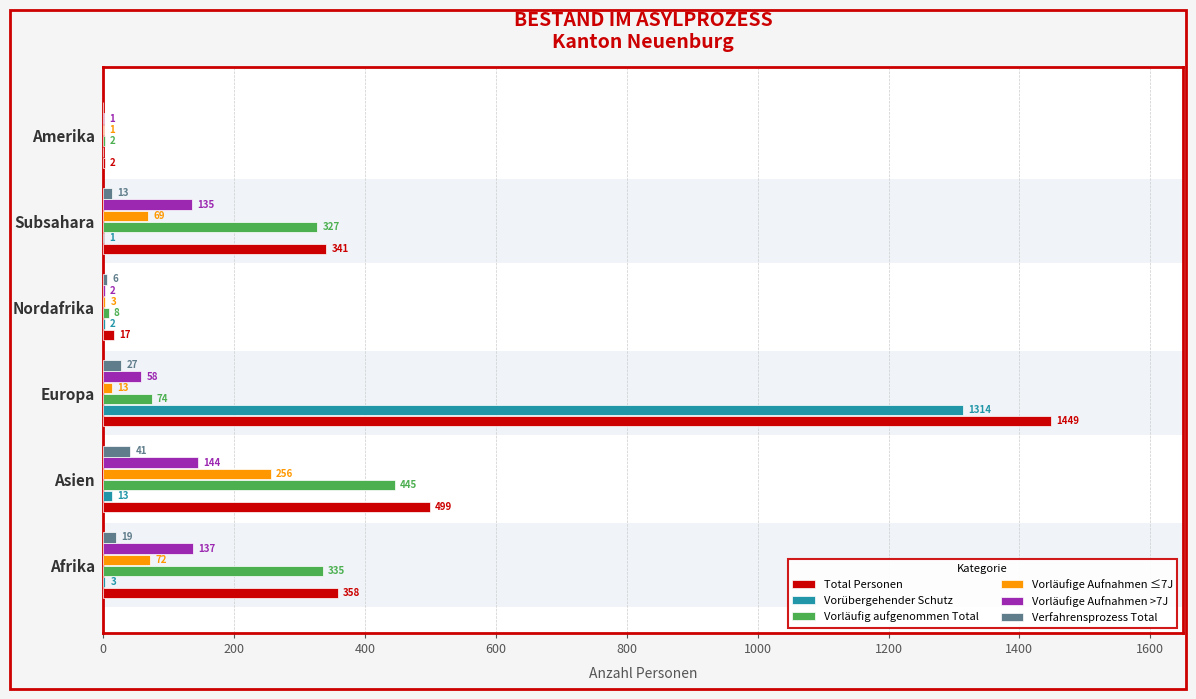

The value of Vorläufige Aufnahmen ≤7J at Europa is 22. True or false?

False